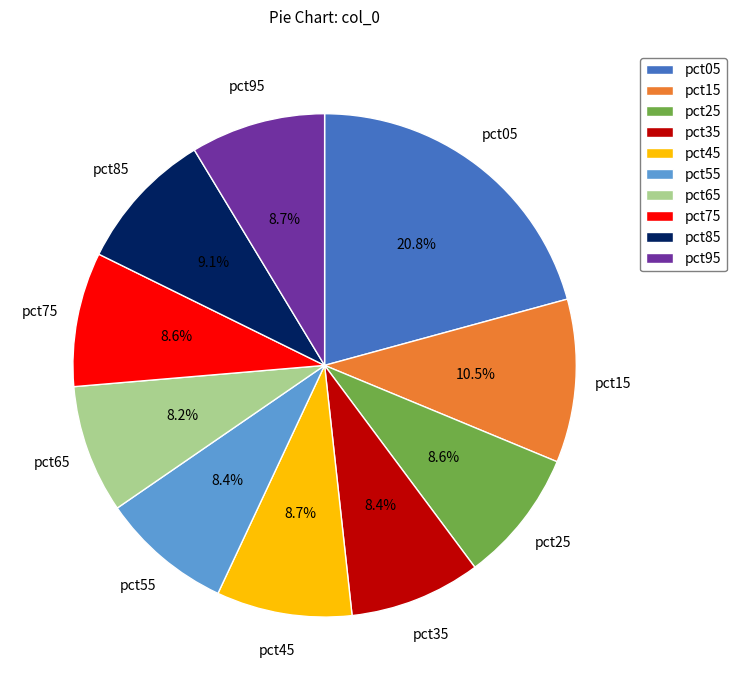

Between pct15 and pct75, which is larger?

pct15